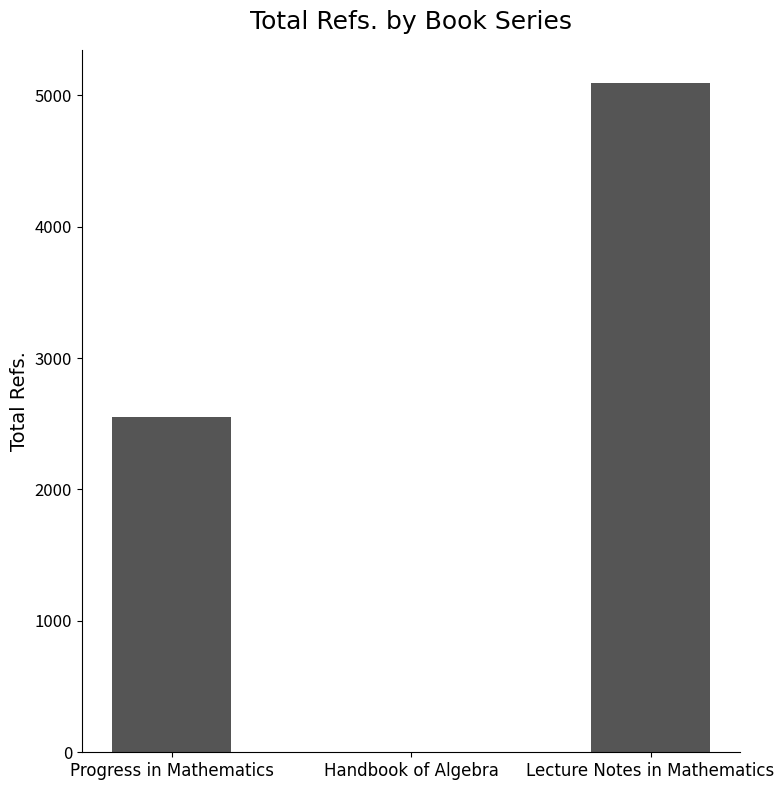

Read the value at Lecture Notes in Mathematics.

5091